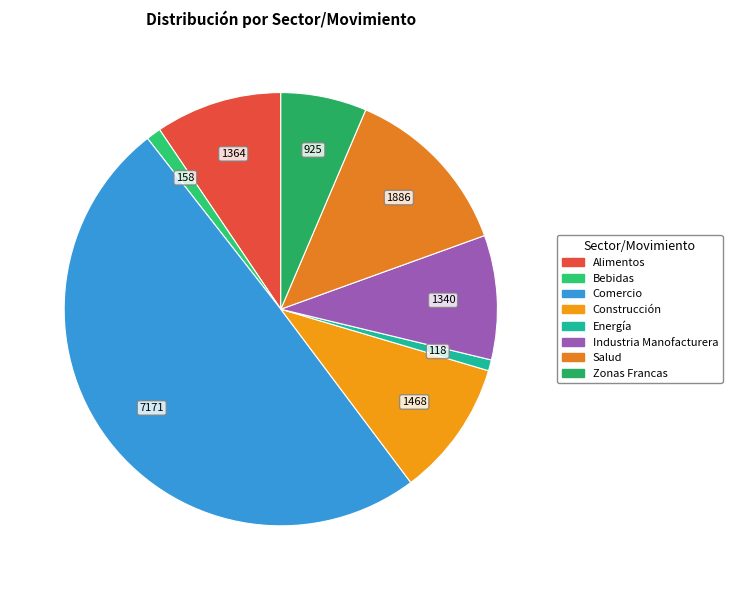

True or false: Alimentos accounts for 9% of the total.

True